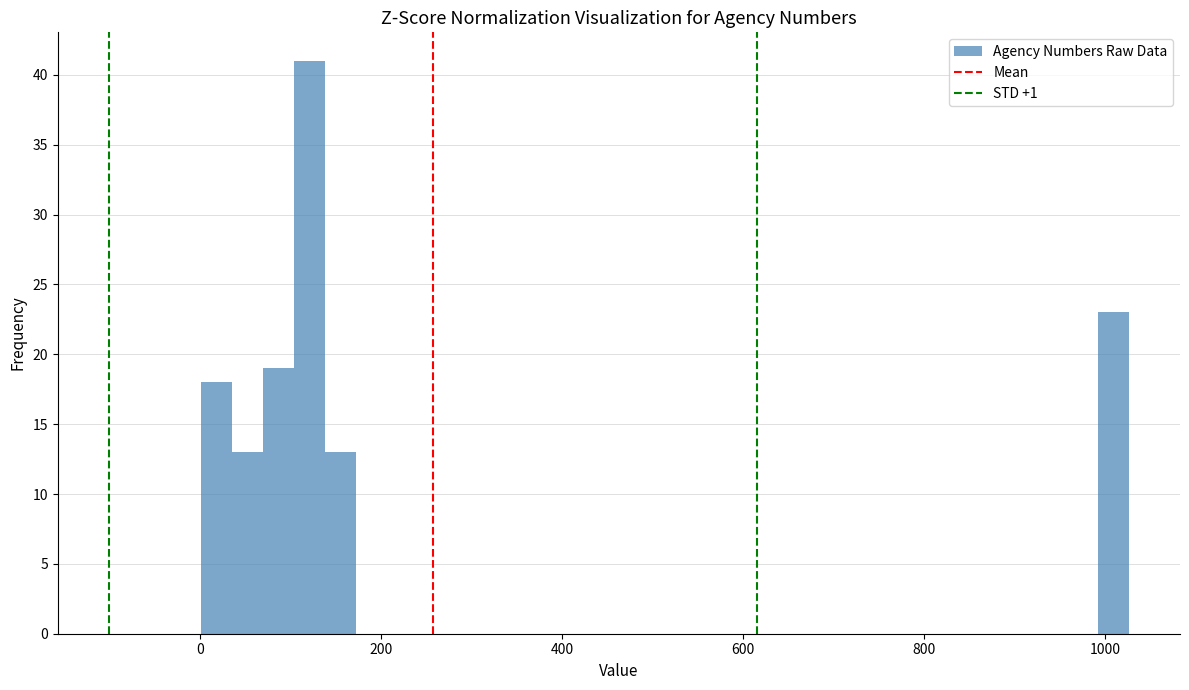

Around what value on the x-axis is the tallest bar? Give the approximate position of its centre, as read against the axis.

120